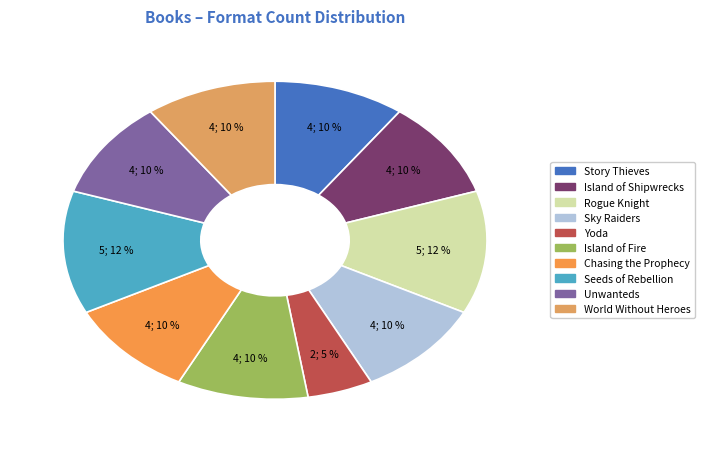

The Rogue Knight slice represents 12% of the pie. True or false?

True